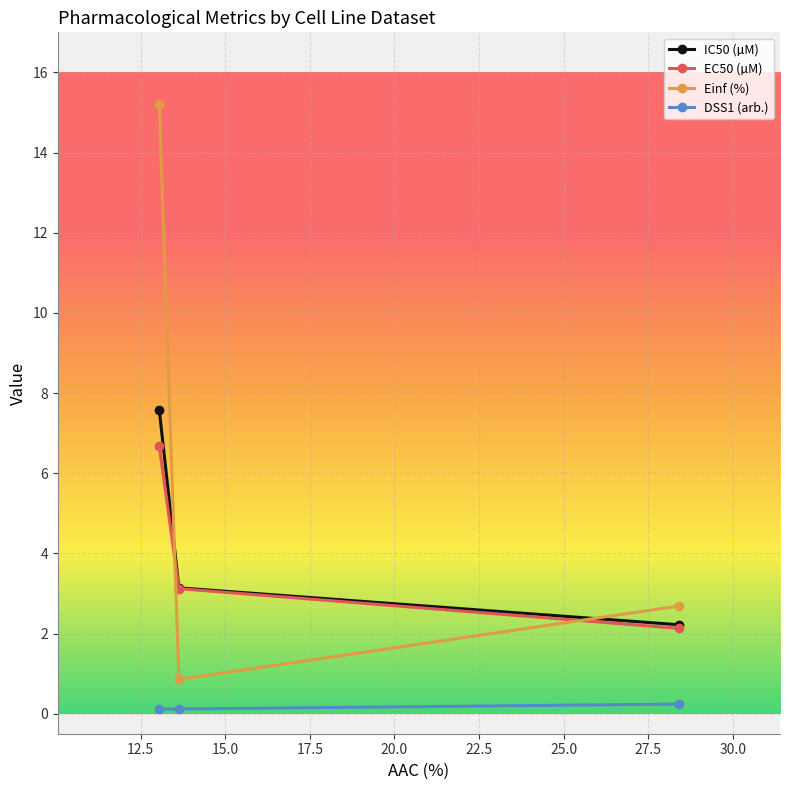

How many lines are shown in the chart?

4